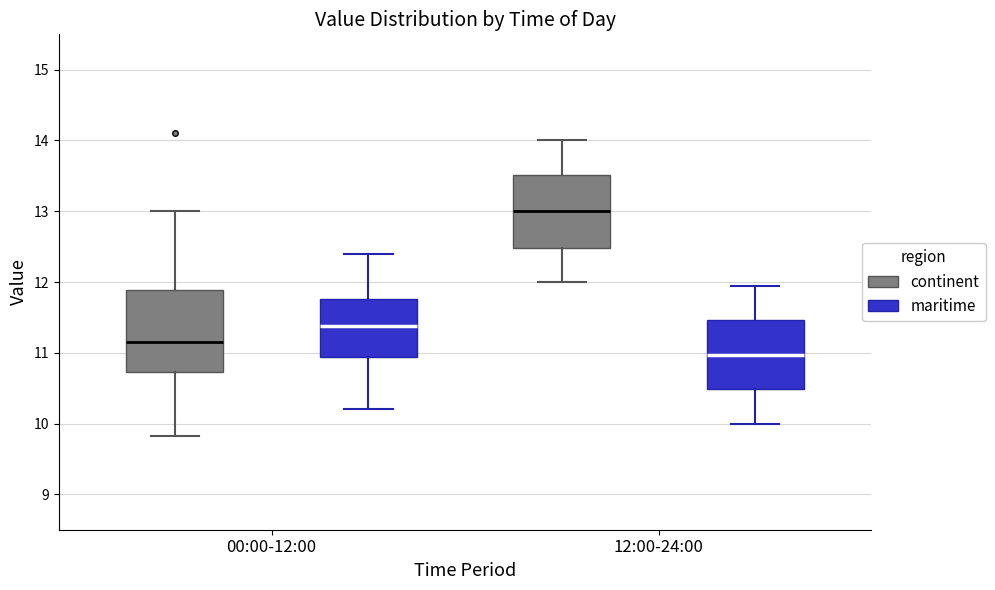

Reading left to right, read every box against the y-axis: the position of its median line, the range the box covers, and the ends of its whiskers. The values are not printed on the chart, so give them approximately, as read against the axis.

00:00-12:00 (continent): median 11.2, box 10.7 to 11.9, whiskers 9.8 to 13.0
00:00-12:00 (maritime): median 11.4, box 10.9 to 11.8, whiskers 10.2 to 12.4
12:00-24:00 (continent): median 13.0, box 12.5 to 13.5, whiskers 12.0 to 14.0
12:00-24:00 (maritime): median 11.0, box 10.5 to 11.5, whiskers 10.0 to 12.0